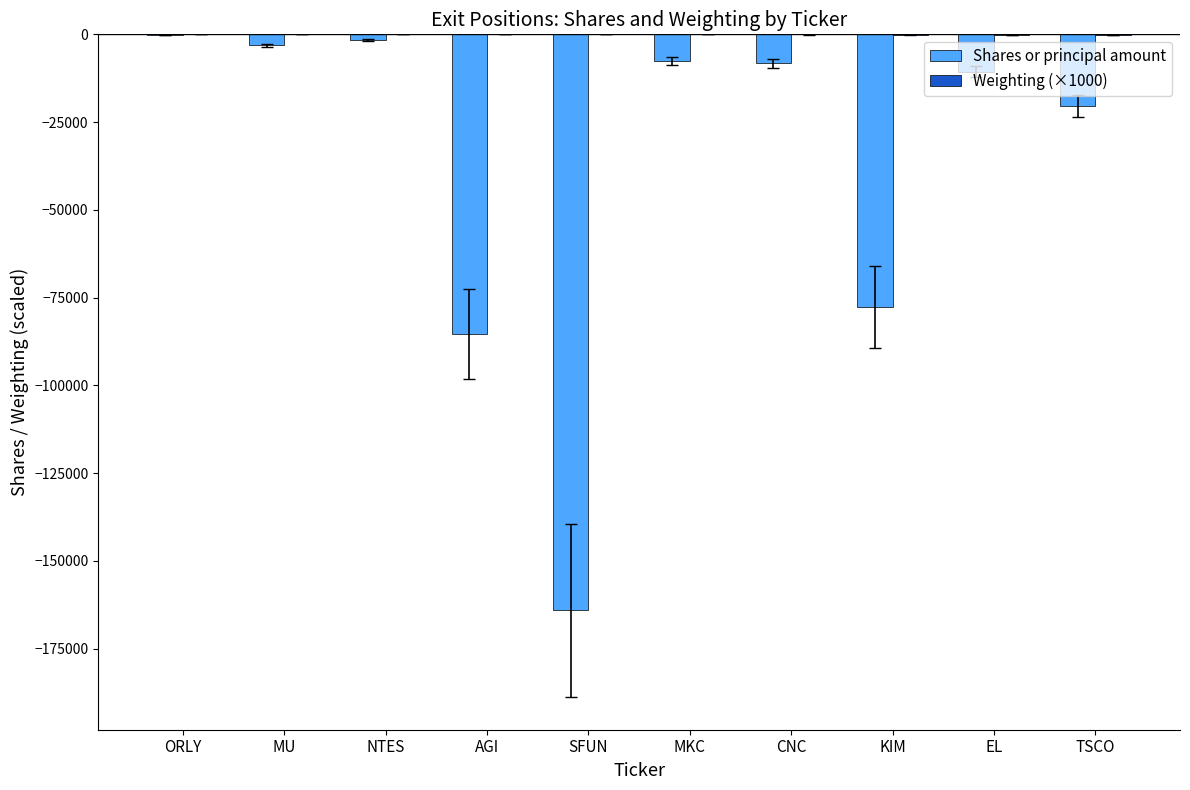

Between AGI and TSCO, which series saw the biggest shift?

Shares or principal amount